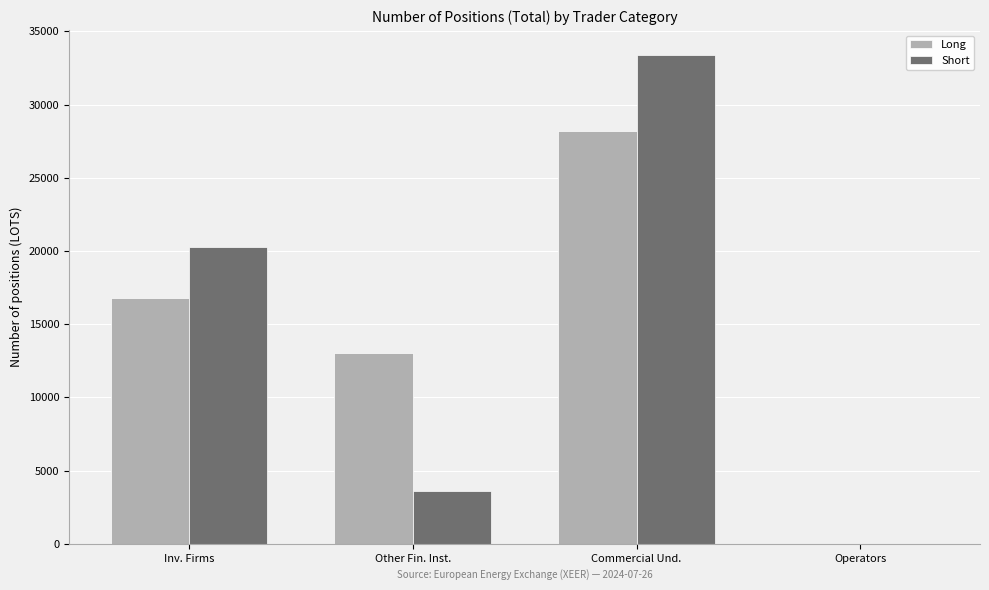

What is the maximum value for Short?

33418.4